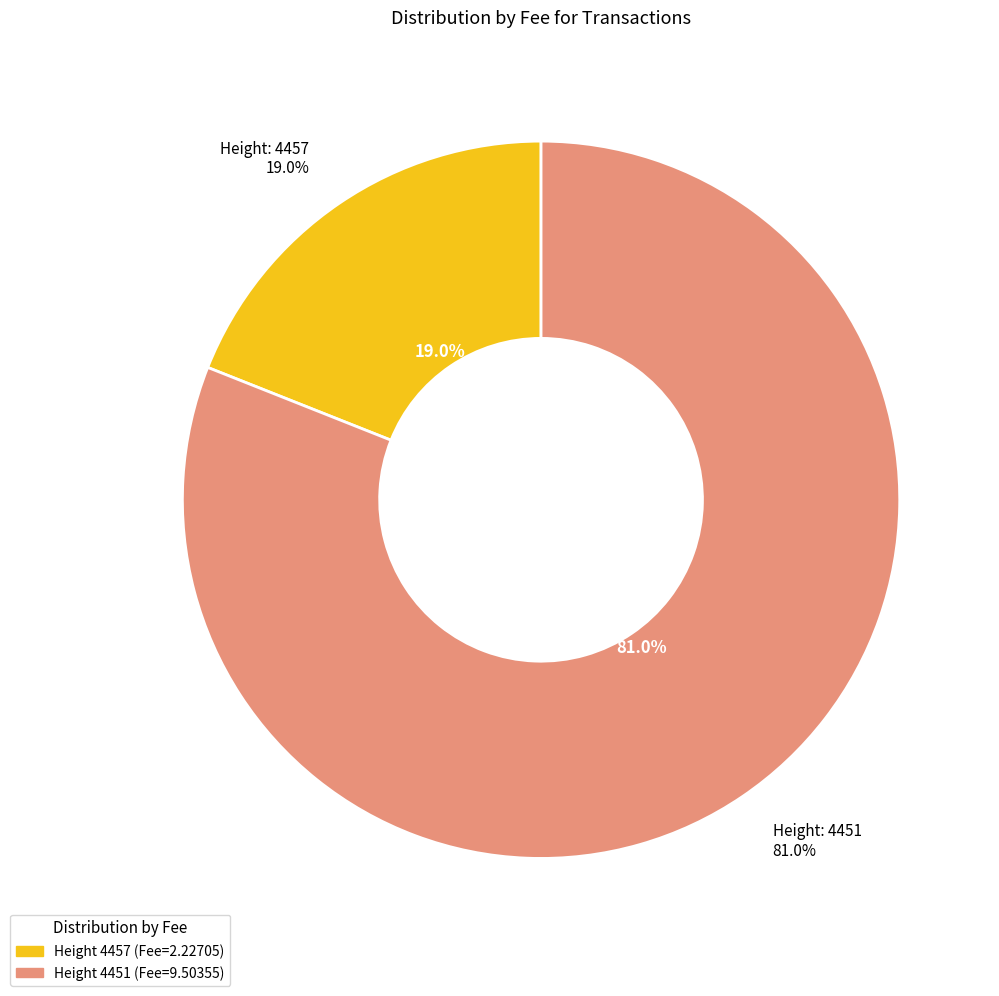

What portion of the pie excludes 4451?

19.0%